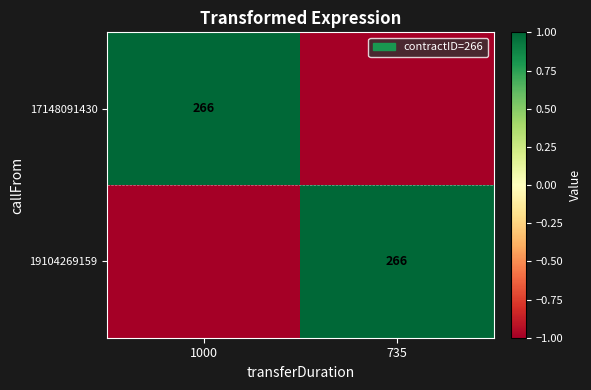

The 17148091430 series shows 449 at 1000. True or false?

False